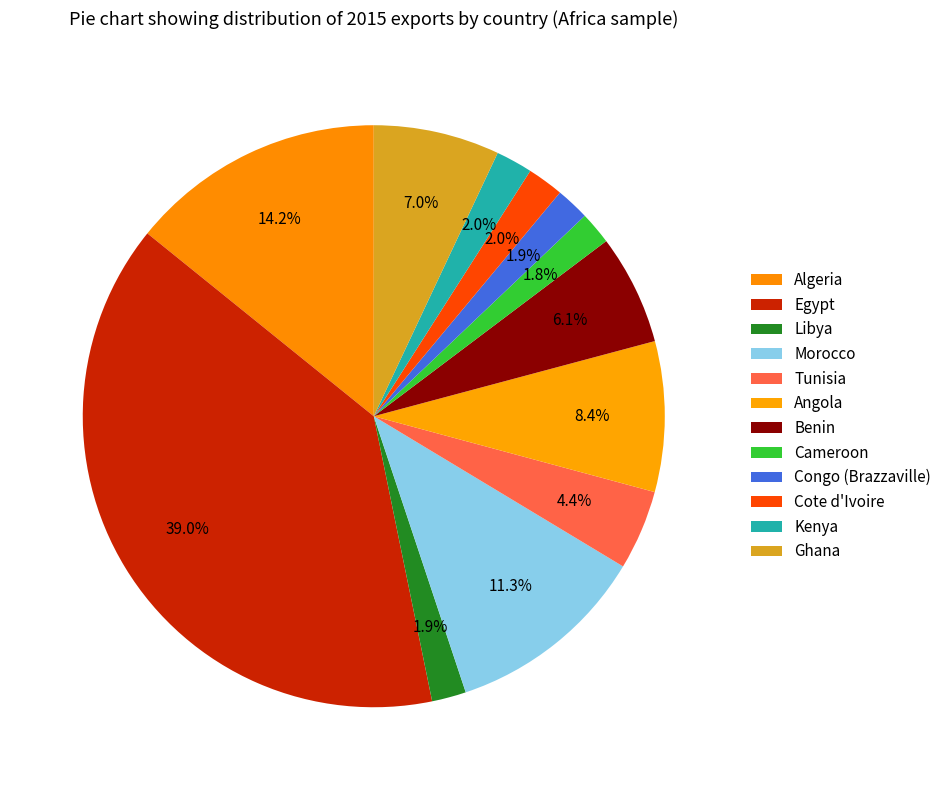

How many slices are in this pie chart?

12